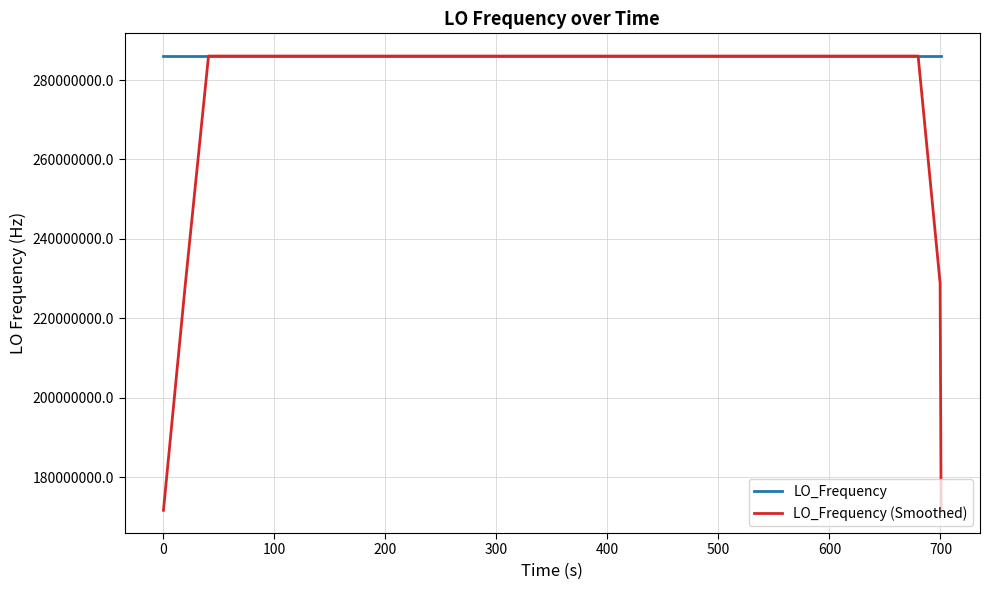

What are all the series names shown in the legend?

LO_Frequency, LO_Frequency (Smoothed)